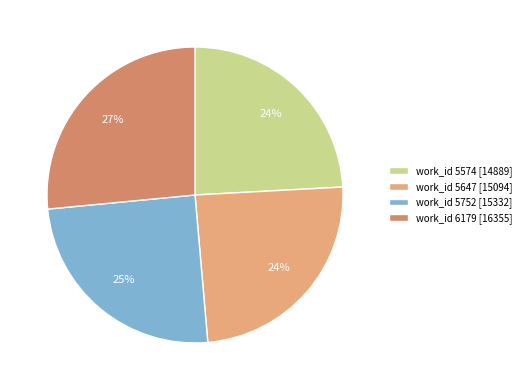

Count the number of slices in the pie.

4